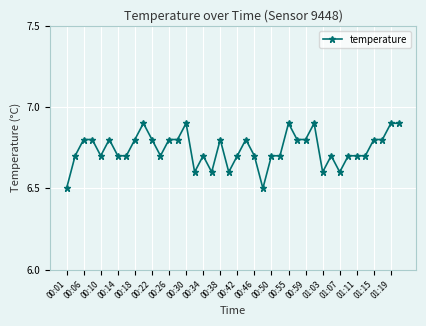

True or false: there are more than 1 points higher than both neighbors.

True